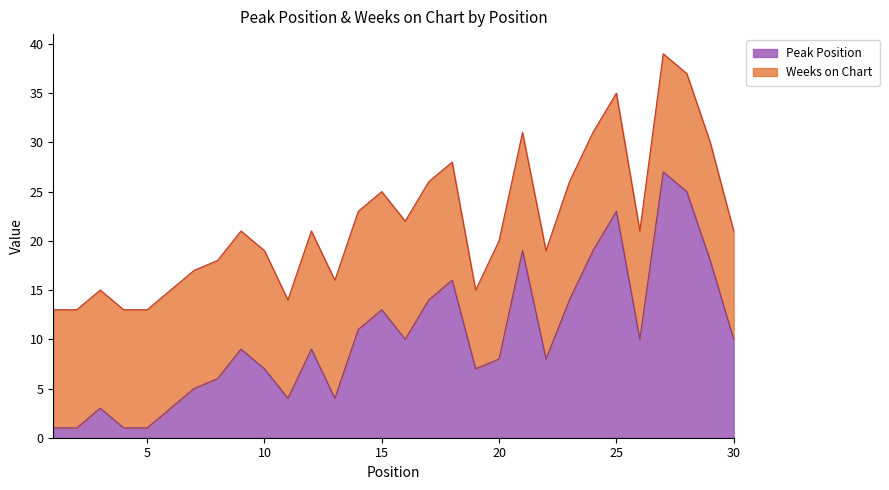

What is the change in value from 6 to 9?

+6